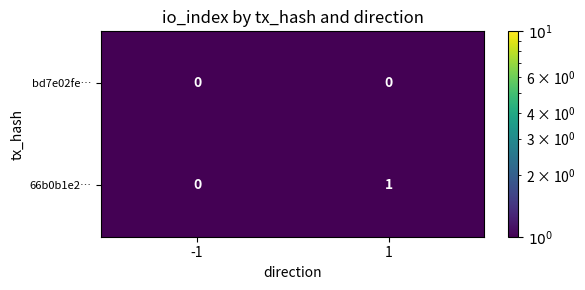

The value of 66b0b1e2… at -1 is 0. True or false?

True